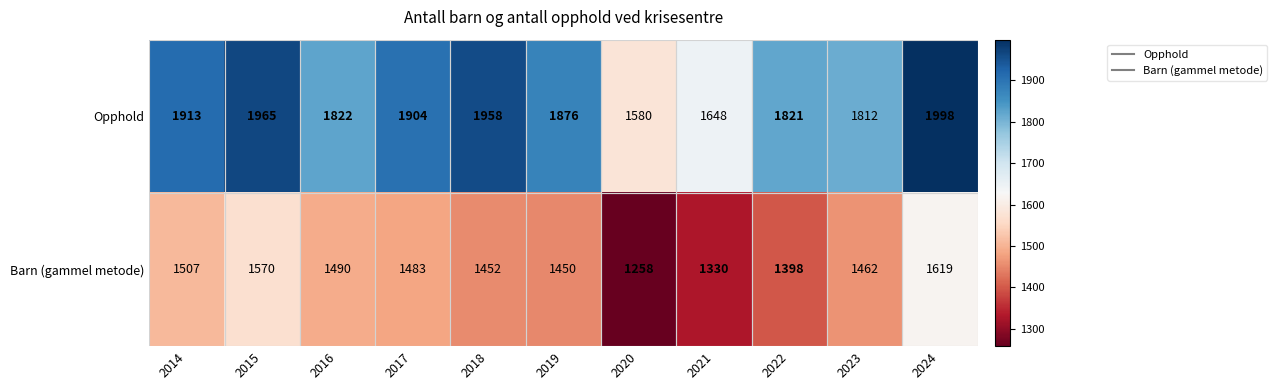

What is the sum of the Barn (gammel metode) values at 2022 and 2014?

2905